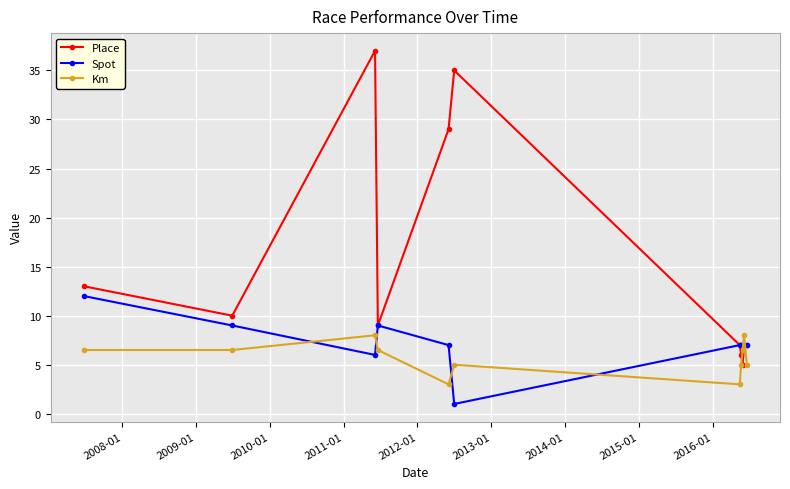

Which series has the largest range (max minus min)?

Place